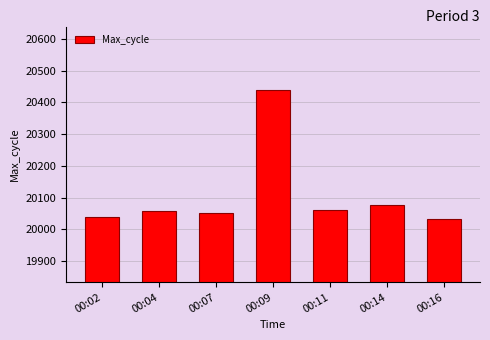

The value at 00:14 is 20077. True or false?

True